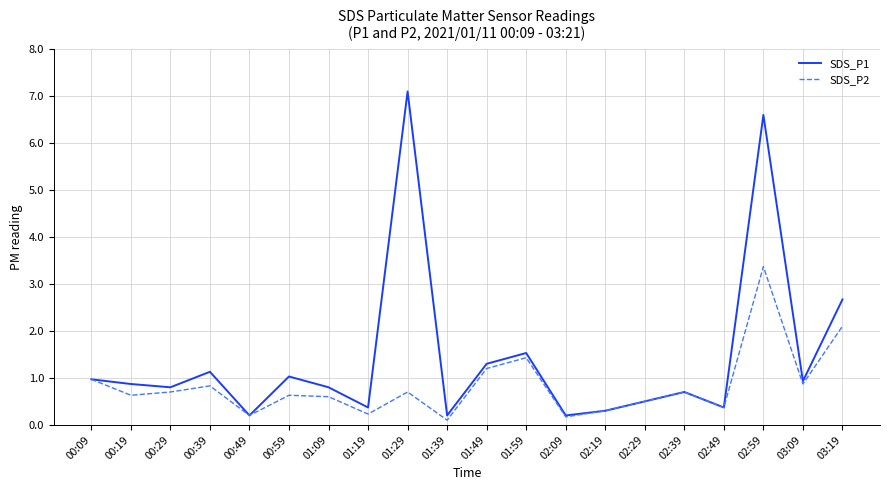

What is the maximum value shown in the chart?

7.1